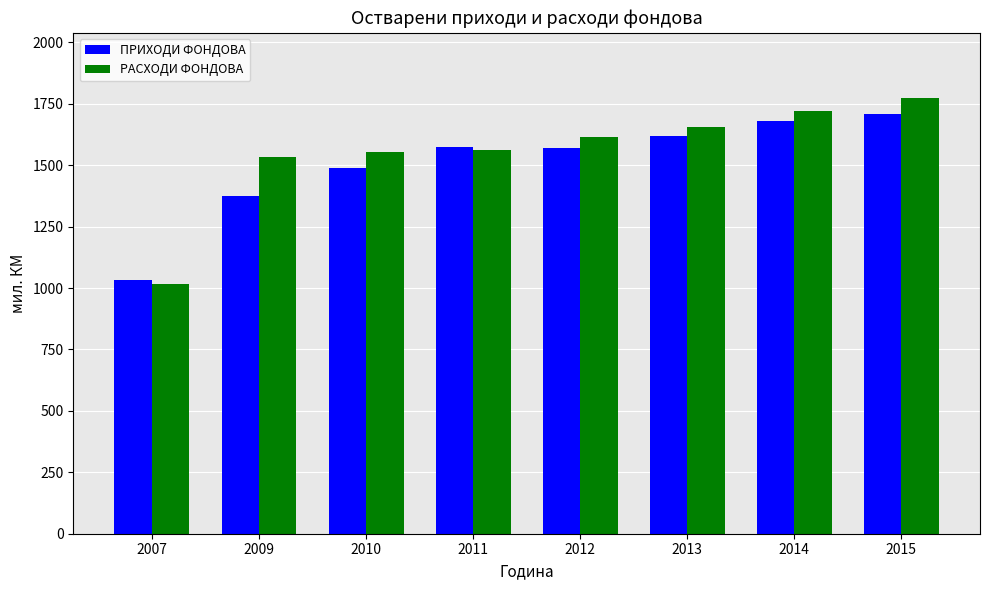

What is the value of the ПРИХОДИ ФОНДОВА bar at the 3rd from the left?

1490.4